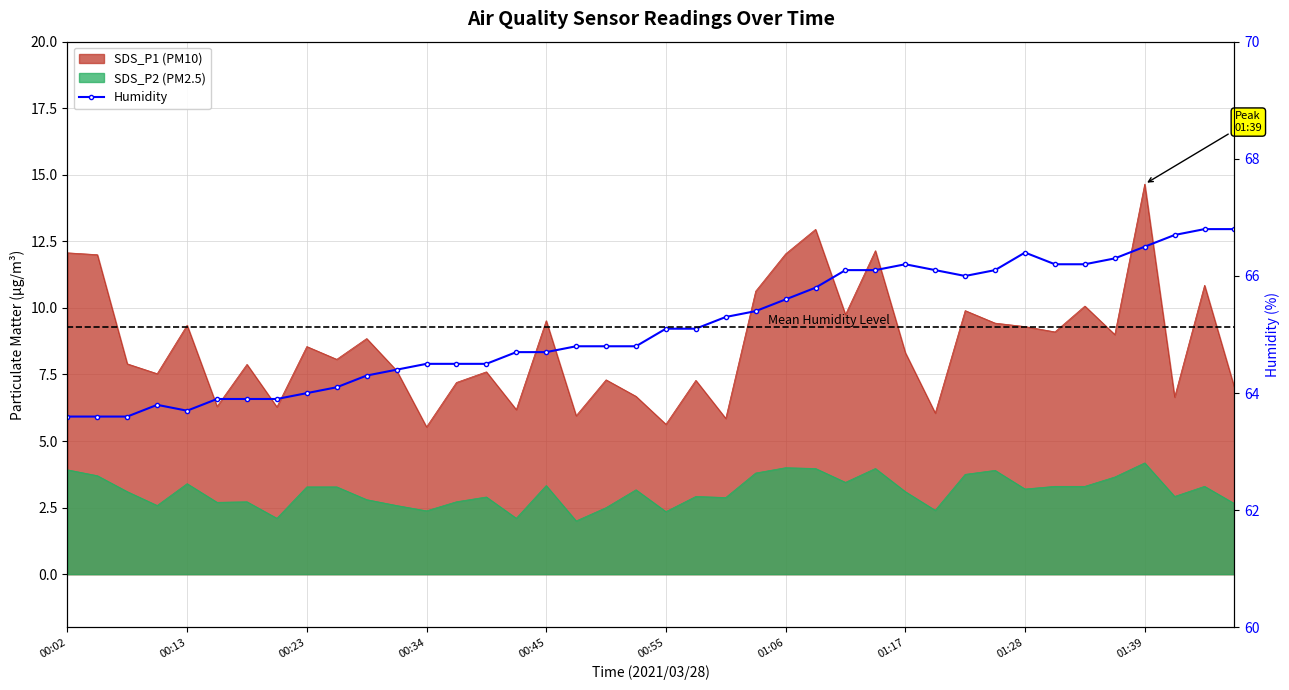

What position from the right is 29?

11